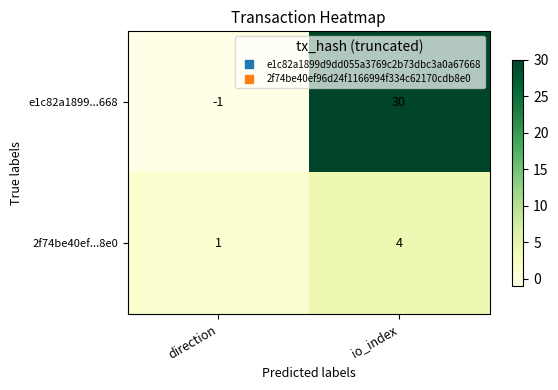

What is the sum of the 2f74be40ef...8e0 values at io_index and direction?

5